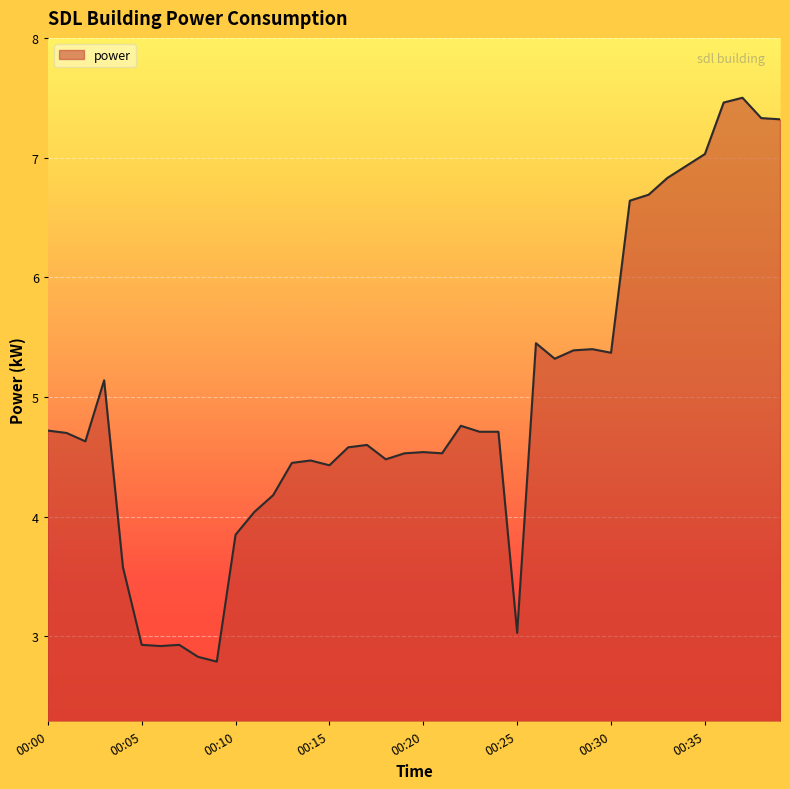

How many lines are shown in the chart?

1